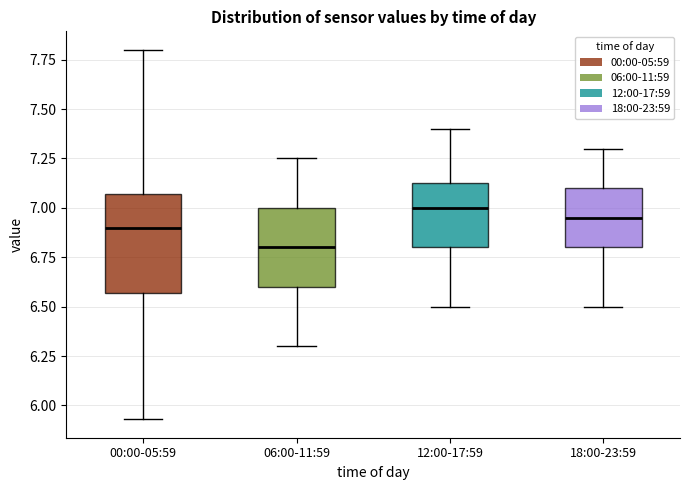

Where does the lower whisker of the box for 00:00-05:59 end on the y-axis? The values are not printed on the chart, so give them approximately, as read against the axis.

5.95